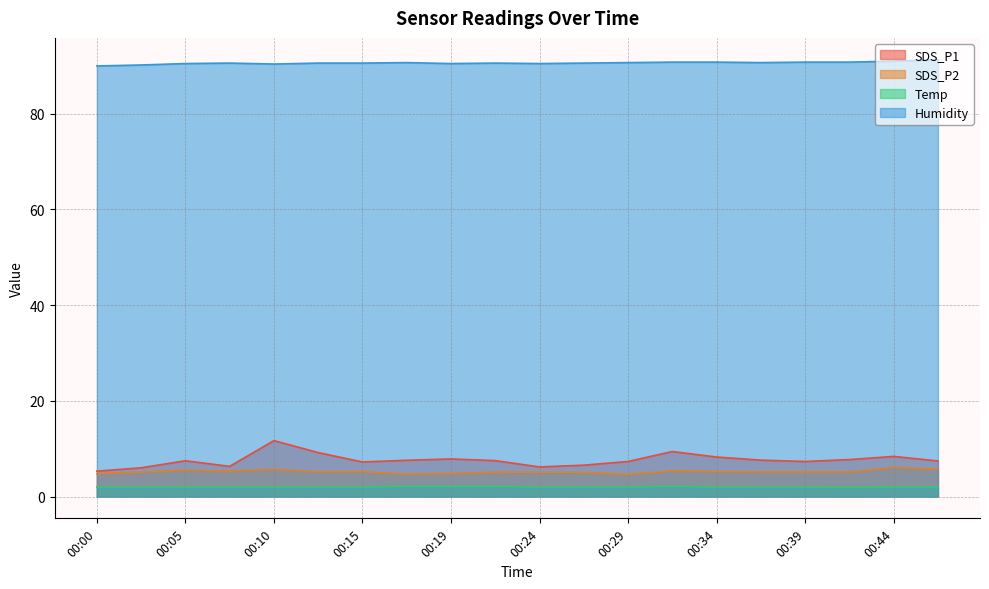

At which category is the sum across all series the highest?

00:10